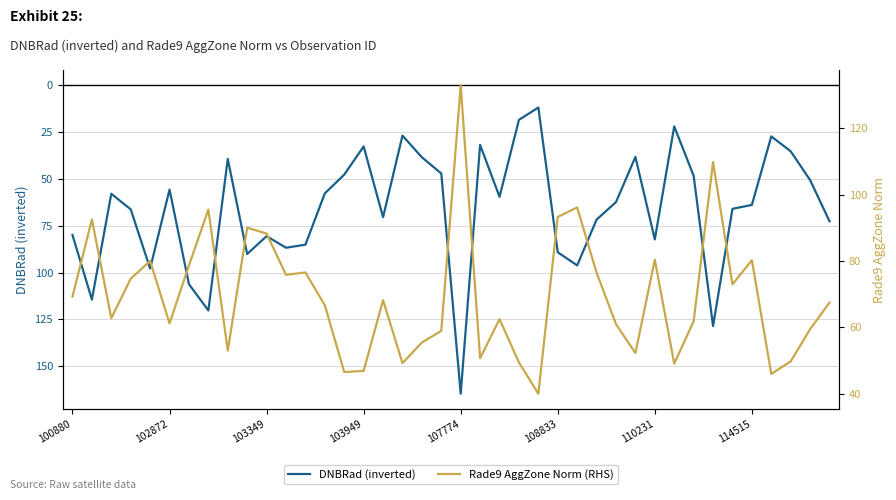

Reading left to right, extract all data points from this chart.

DNBRad: 79.9	114.4	57.9	66.2	97.8	55.7	106.2	120.2	39.3	90.1	80.5	86.7	85.1	57.7	47.7	32.6	70.4	26.8	38.4	47.0	164.7	31.8	59.5	18.4	11.8	89.1	96.2	71.7	62.3	38.2	82.3	21.9	48.3	128.6	65.9	63.8	27.2	35.2	50.6	72.6
Rade9 AggZone Norm: 69.3	92.5	62.7	74.7	80.0	61.2	78.7	95.5	53.0	90.1	88.3	75.8	76.6	66.7	46.5	46.8	68.2	49.2	55.4	58.9	133.0	50.7	62.5	49.4	40.0	93.3	96.2	76.5	61.0	52.2	80.4	49.0	61.8	109.8	72.9	80.2	45.9	49.7	59.4	67.5